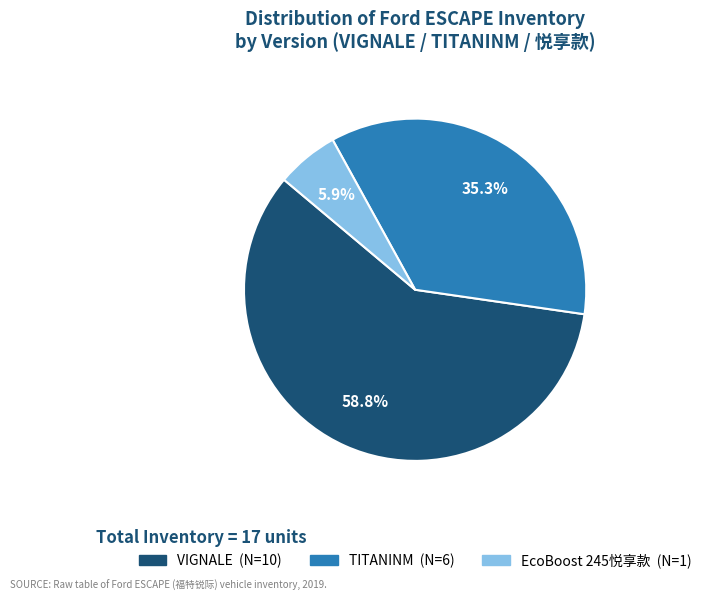

Approximately how many times larger is the value at VIGNALE compared to TITANINM?

1.7